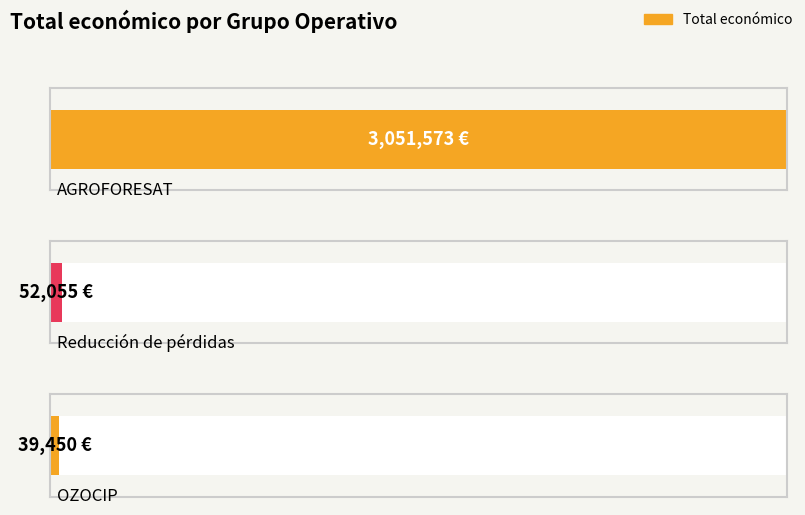

What is the smallest value displayed?

39450